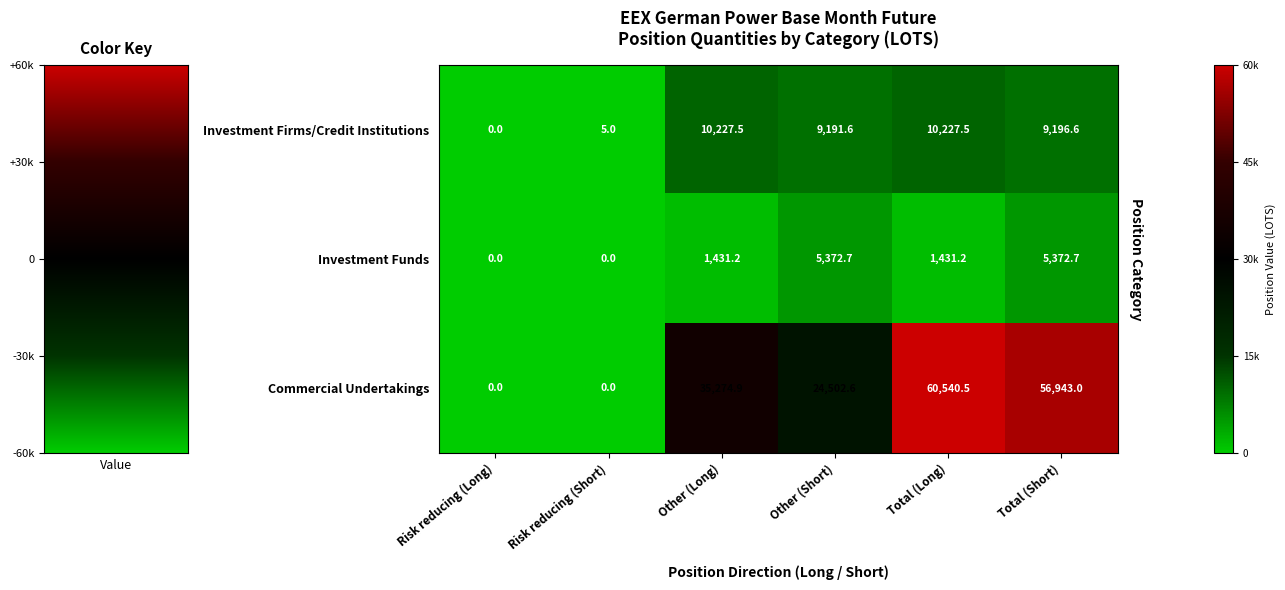

What is the difference between the maximum and minimum values in the Commercial Undertakings series?

60540.5